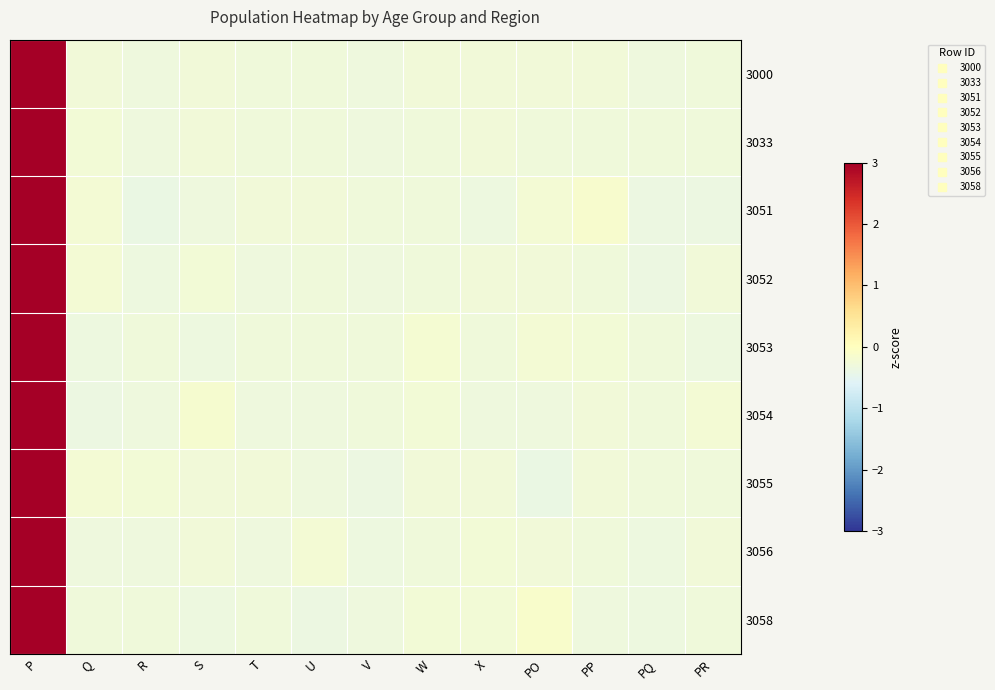

At PO, list the series in order from largest to smallest.

3058, 3051, 3053, 3052, 3056, 3000, 3033, 3054, 3055